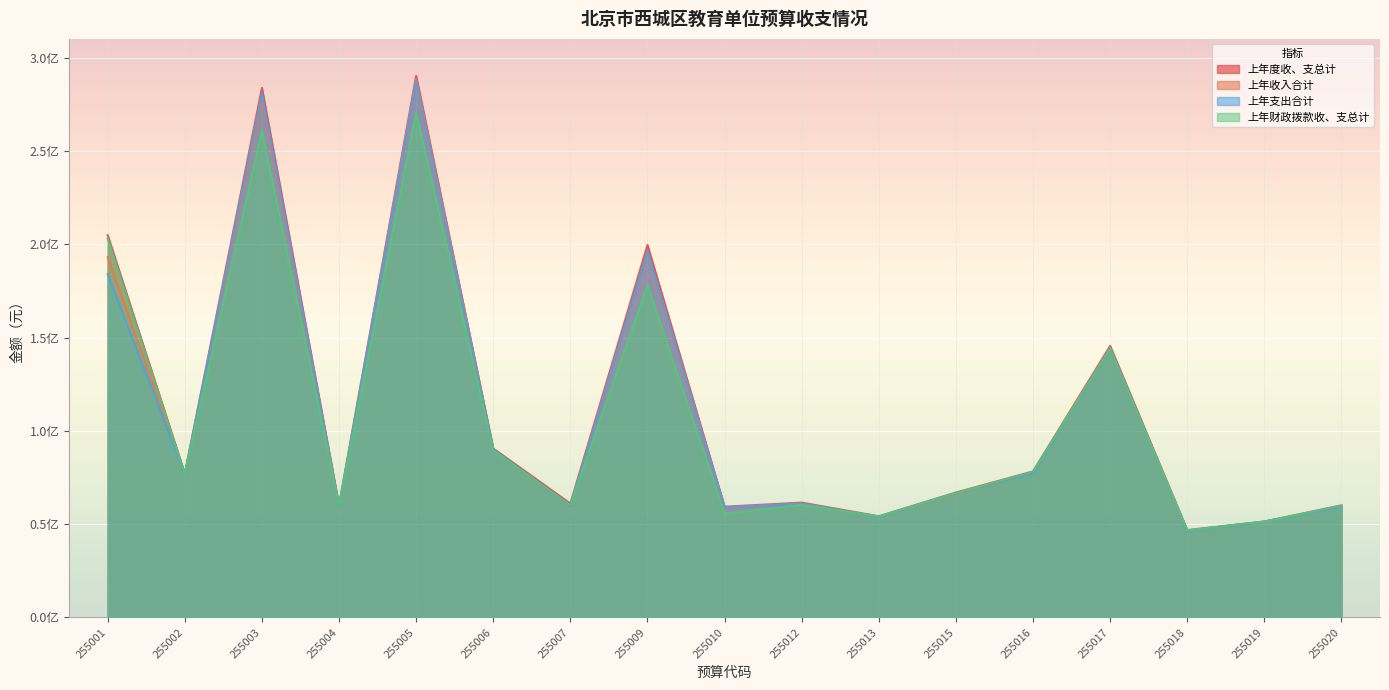

Read the 上年度收、支总计 value at 255010.

59363865.2